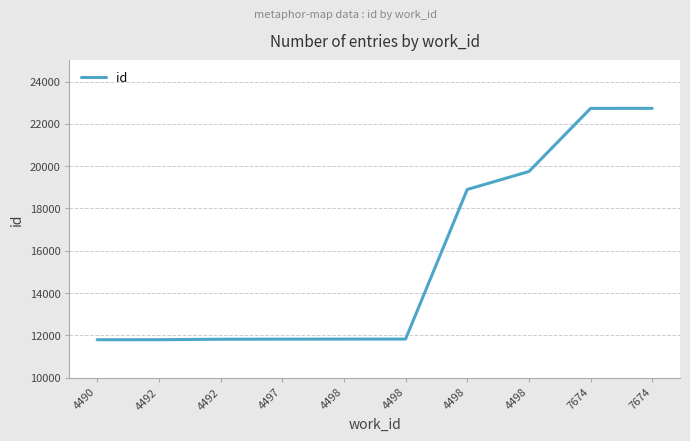

Does the chart display data point markers on the line(s)?

No